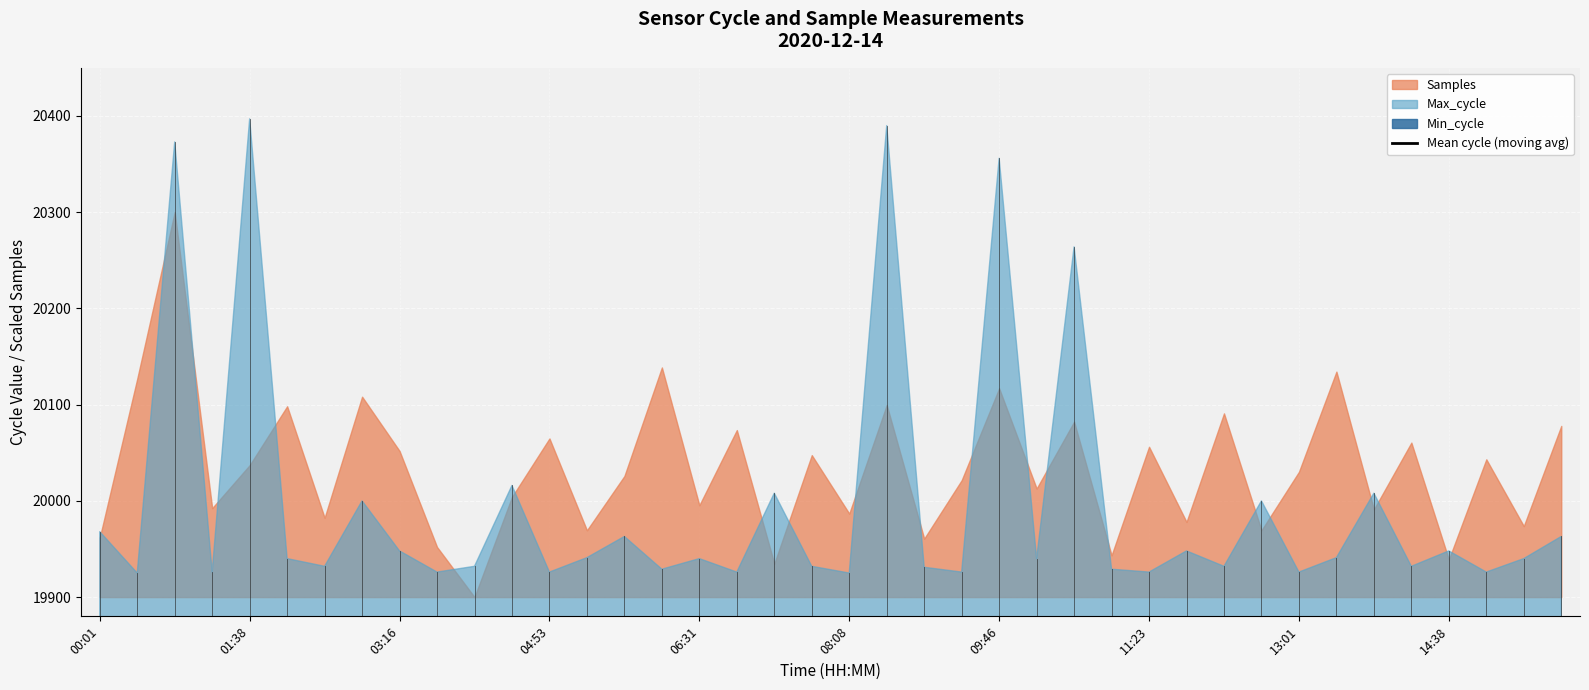

What is the difference between the maximum and minimum values?

89.0